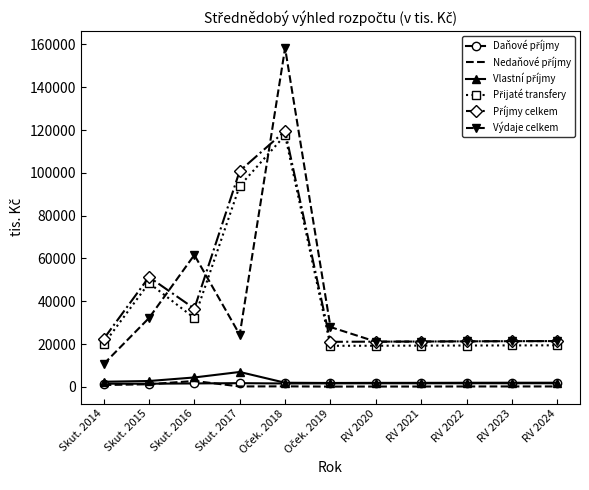

Which series has the largest range (max minus min)?

Výdaje celkem